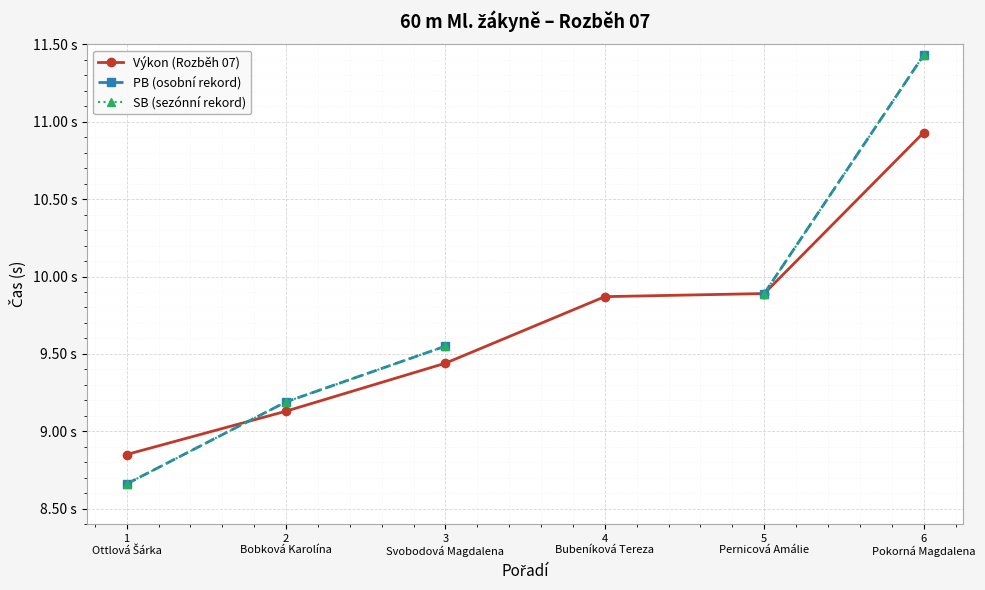

Which series has the largest total across all categories?

Výkon (Rozběh 07)